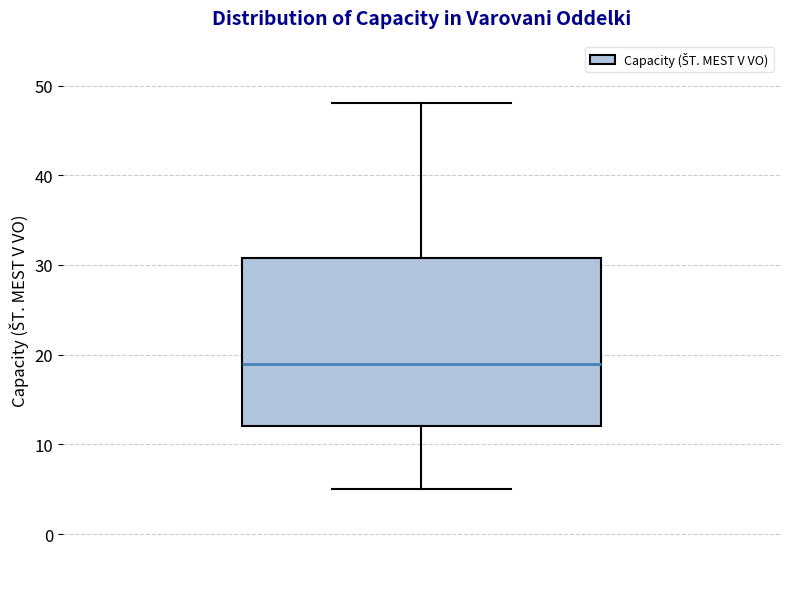

Where is the lower edge of the box on the y-axis? The values are not printed on the chart, so give them approximately, as read against the axis.

12